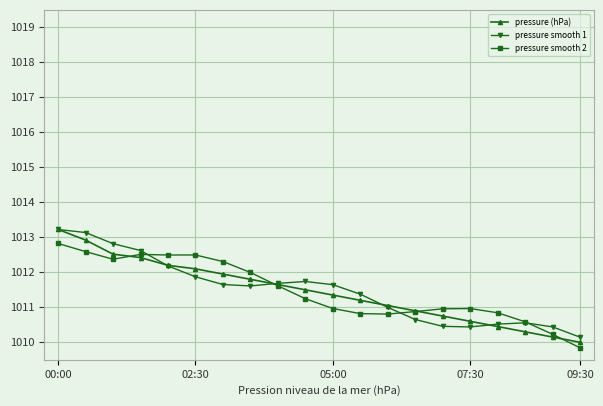

What is the value of the pressure smooth 1 point at the 20th from the left?

1010.1